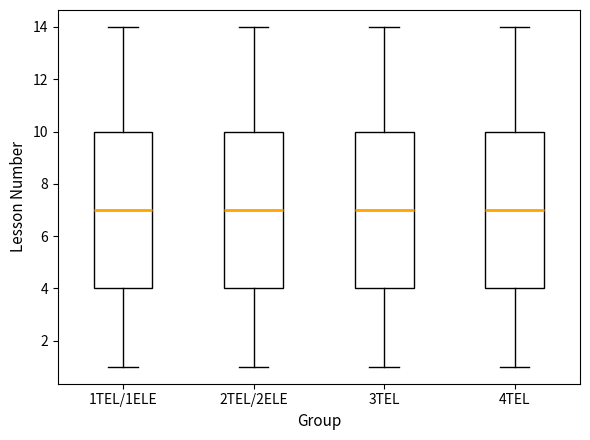

Reading left to right, transcribe this box plot: for each box, give where its median line is, the range the box spans, and where its two whiskers end, as read against the y-axis. The values are not printed on the chart, so give them approximately, as read against the axis.

1TEL/1ELE: median 7, box 4 to 10, whiskers 1 to 14
2TEL/2ELE: median 7, box 4 to 10, whiskers 1 to 14
3TEL: median 7, box 4 to 10, whiskers 1 to 14
4TEL: median 7, box 4 to 10, whiskers 1 to 14